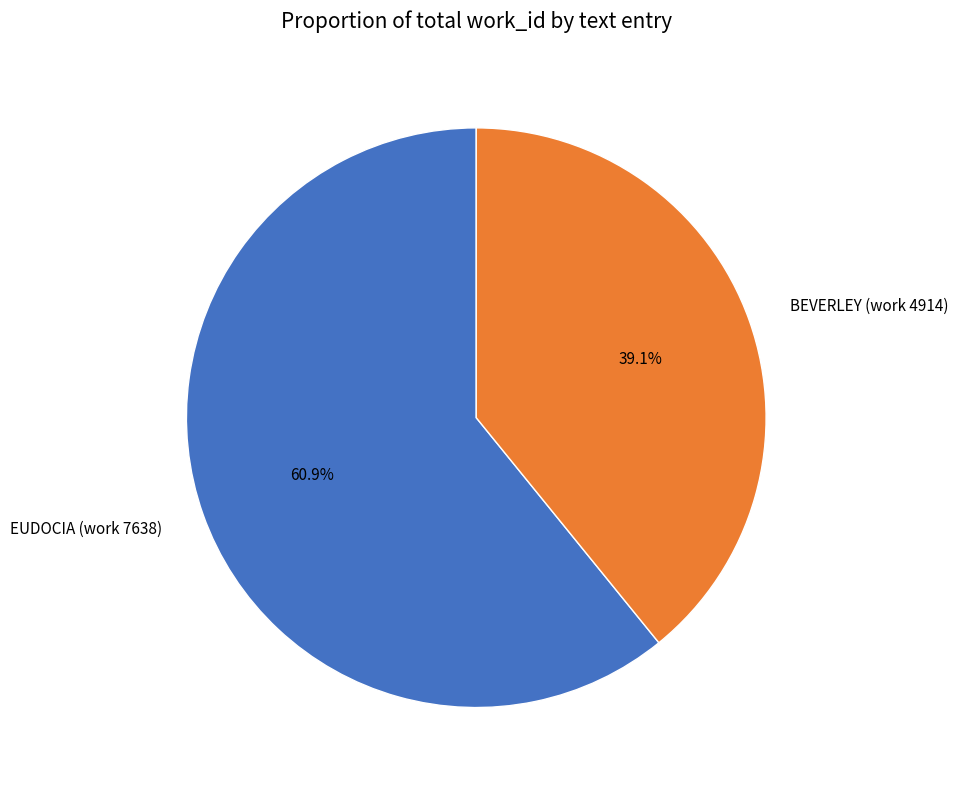

To the nearest percent, what is the average slice percentage?

50%